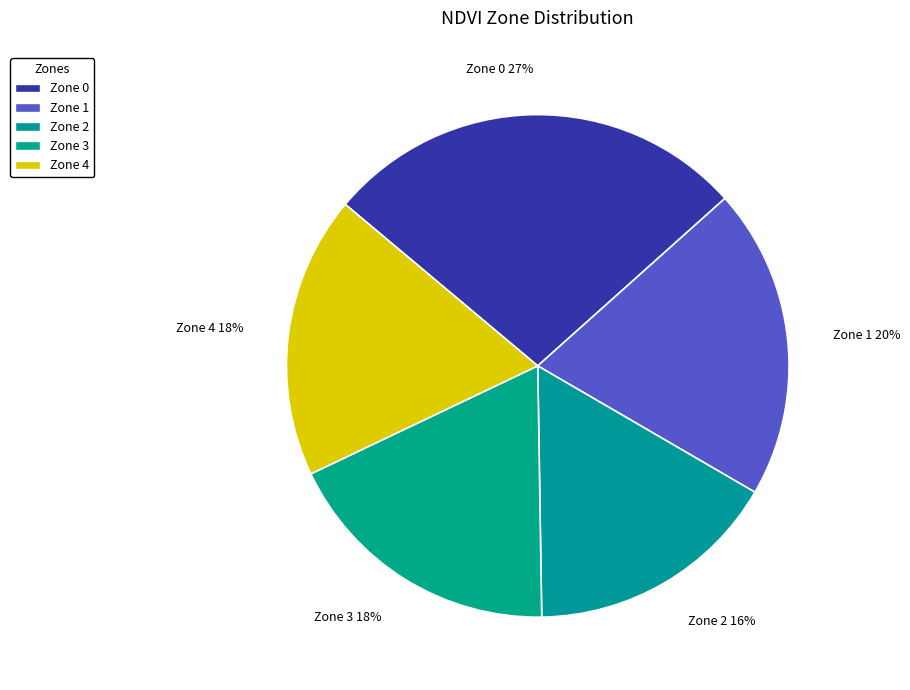

Count the number of slices in the pie.

5